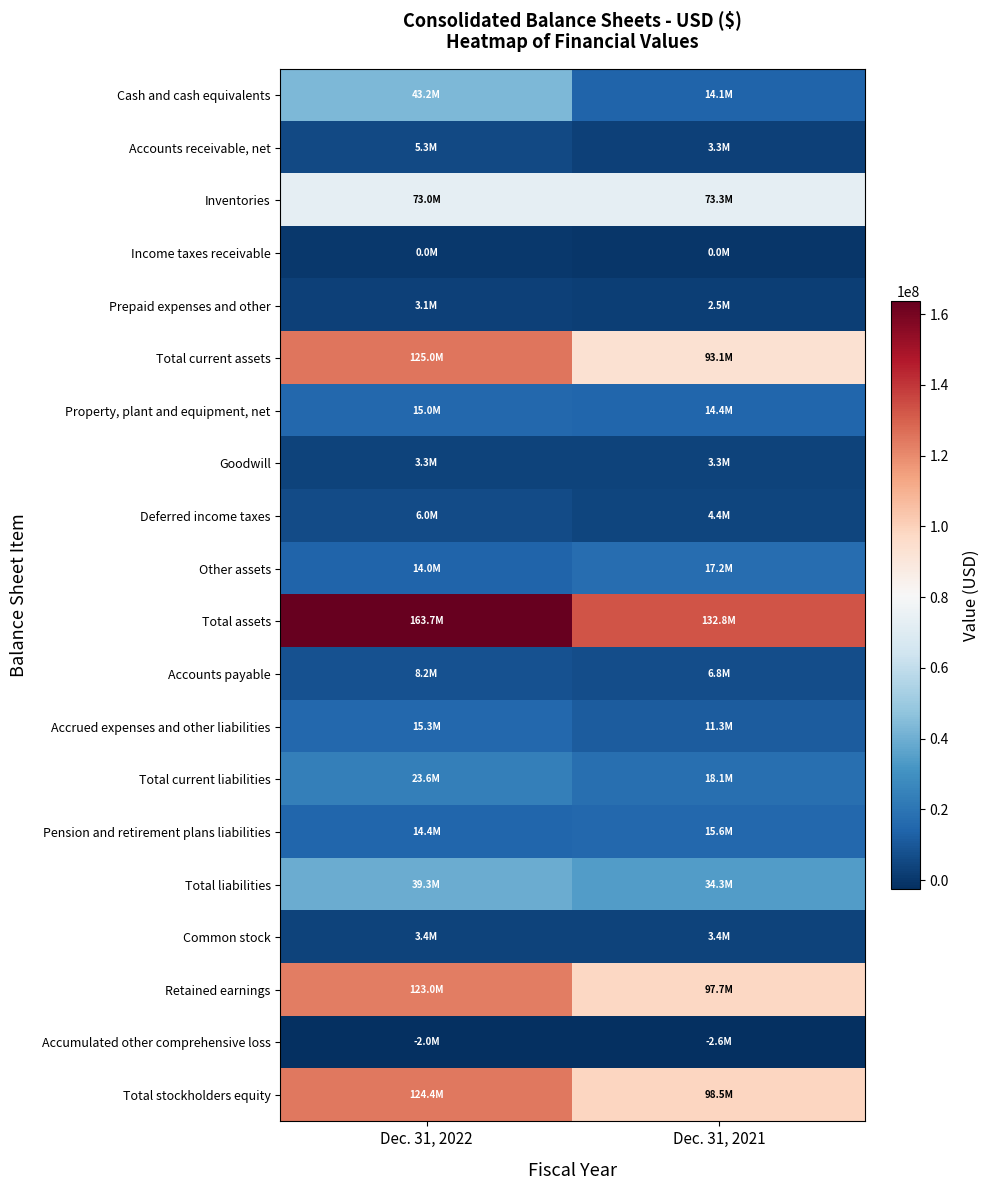

What is the total value across all series at Dec. 31, 2021?

641394000